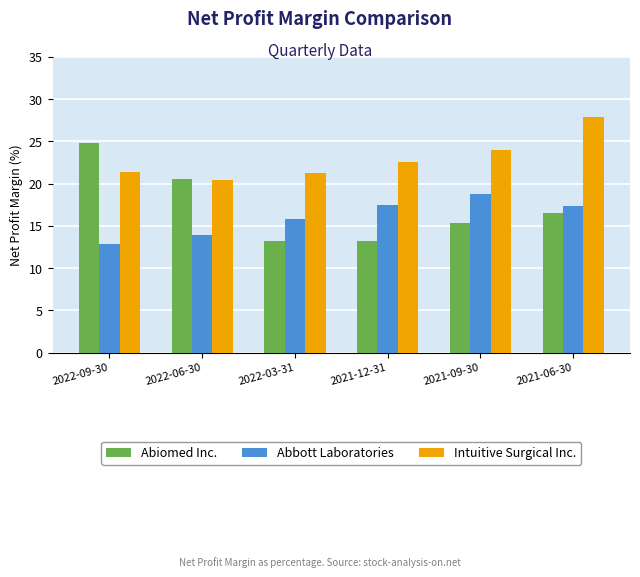

How many values in the Intuitive Surgical Inc. series are below 22?

3